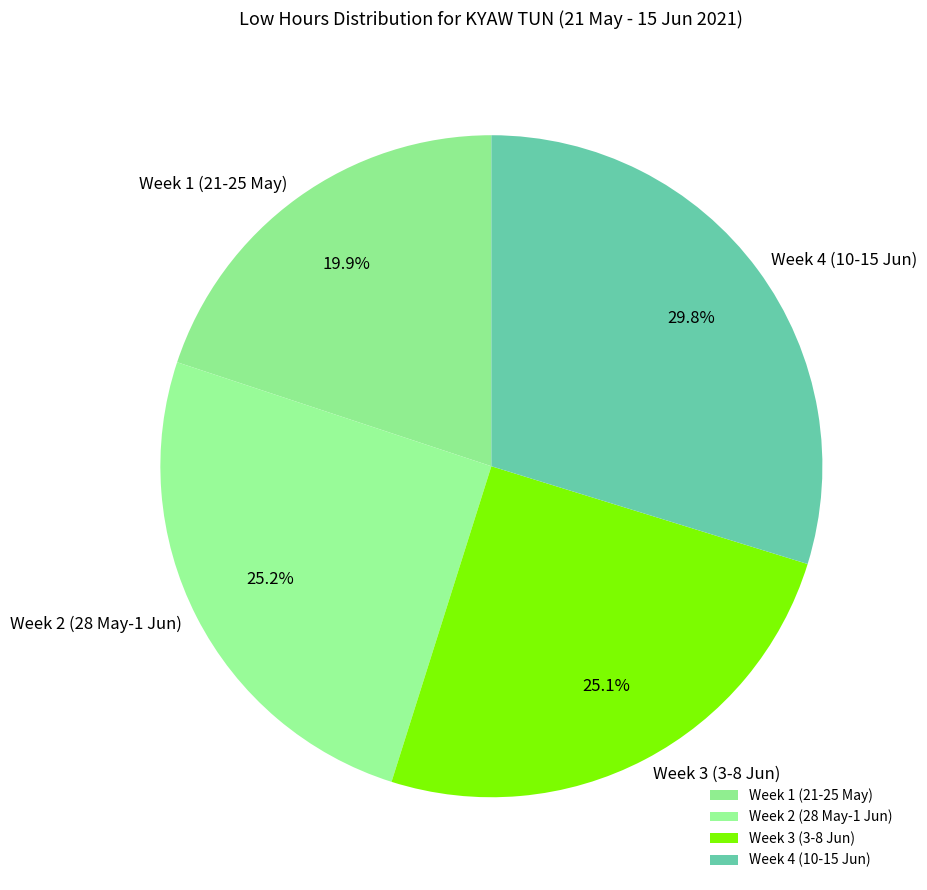

Is there any slice that represents more than half of the pie?

No